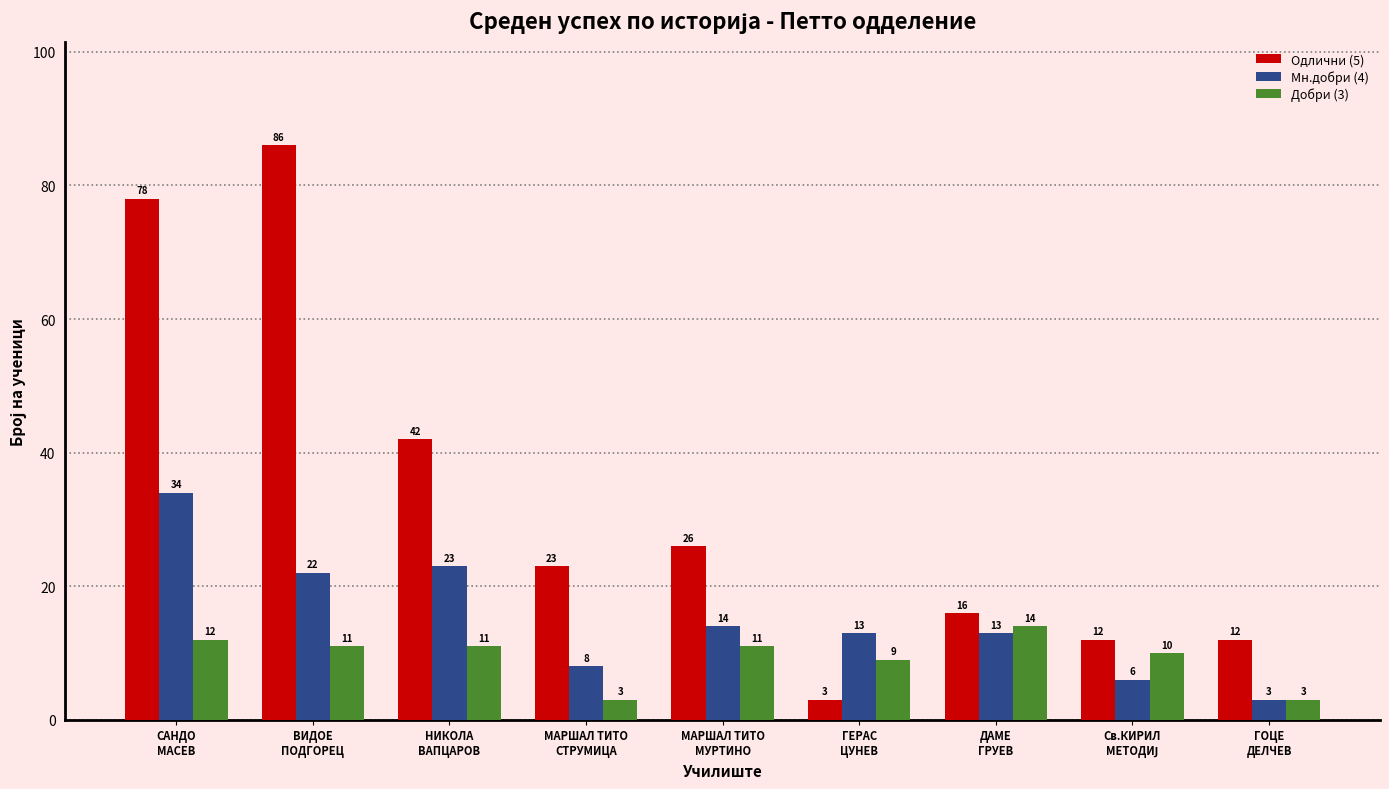

How many values in the Мн.добри (4) series are below 13?

3